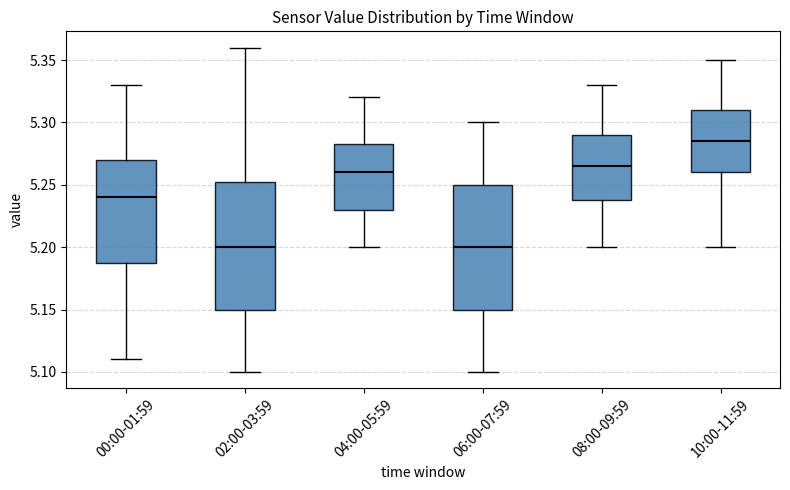

Where is the upper edge of the box for 00:00-01:59 on the y-axis? The values are not printed on the chart, so give them approximately, as read against the axis.

5.270